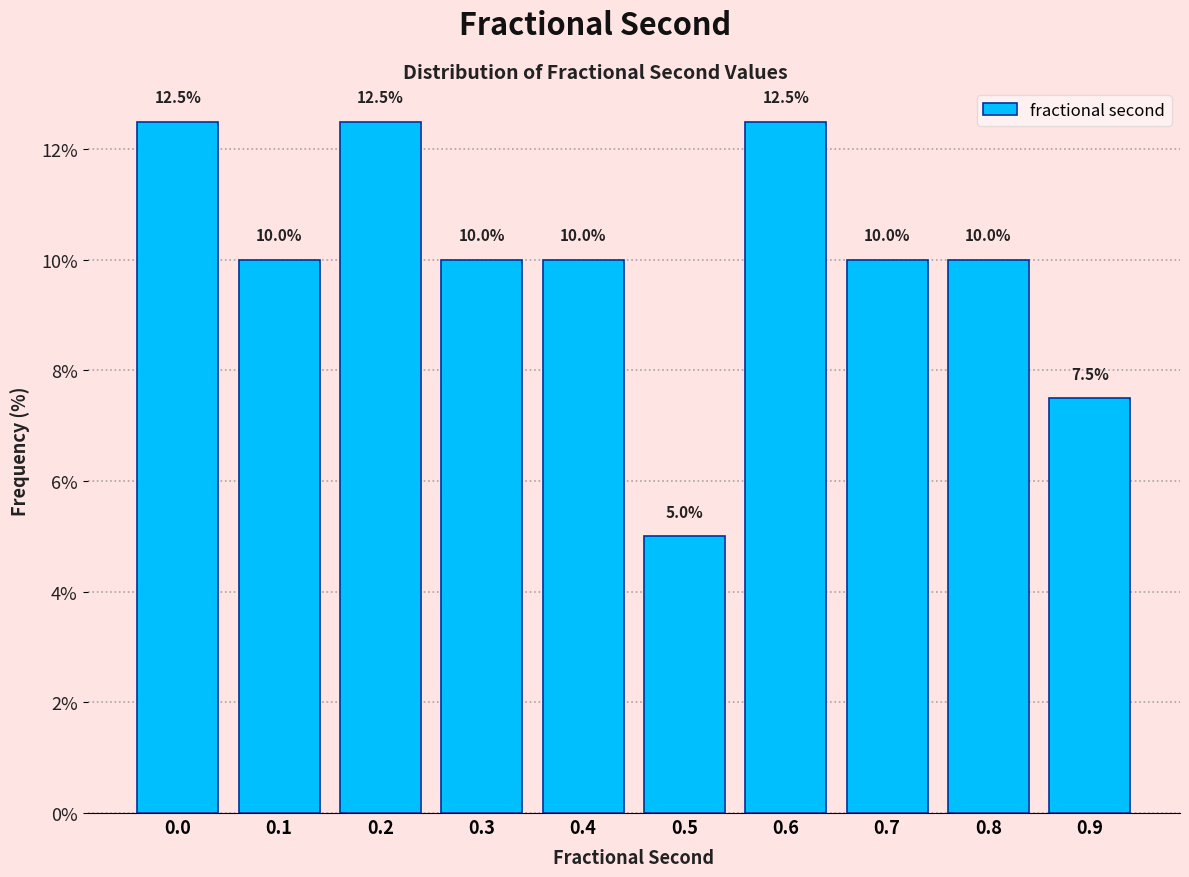

Reading left to right, extract all data points from this chart.

0.0=12.5	0.1=10.0	0.2=12.5	0.3=10.0	0.4=10.0	0.5=5.0	0.6=12.5	0.7=10.0	0.8=10.0	0.9=7.5